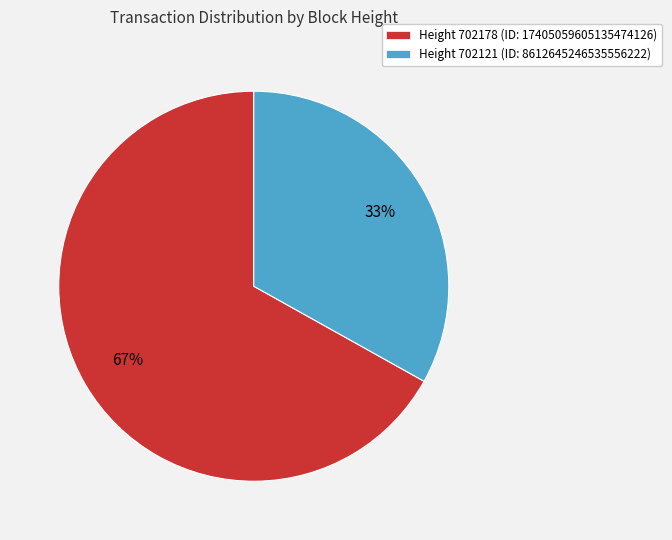

Is the sum of Height 702178 (ID: 17405059605135474126) and Height 702121 (ID: 8612645246535556222) greater than half?

Yes